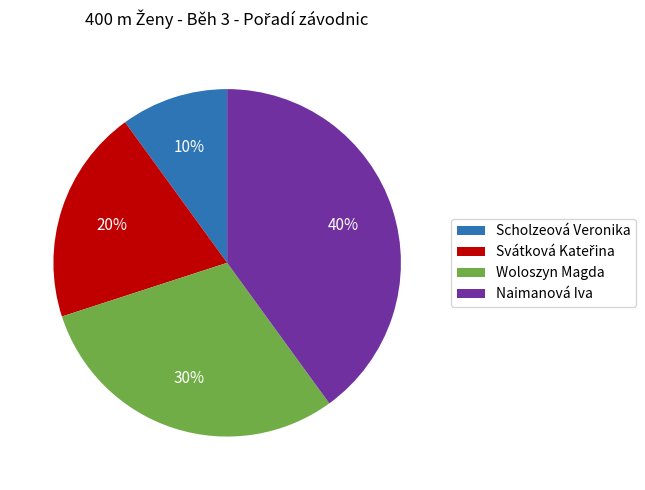

To the nearest percent, what is the difference between the largest and smallest slice percentages?

30%